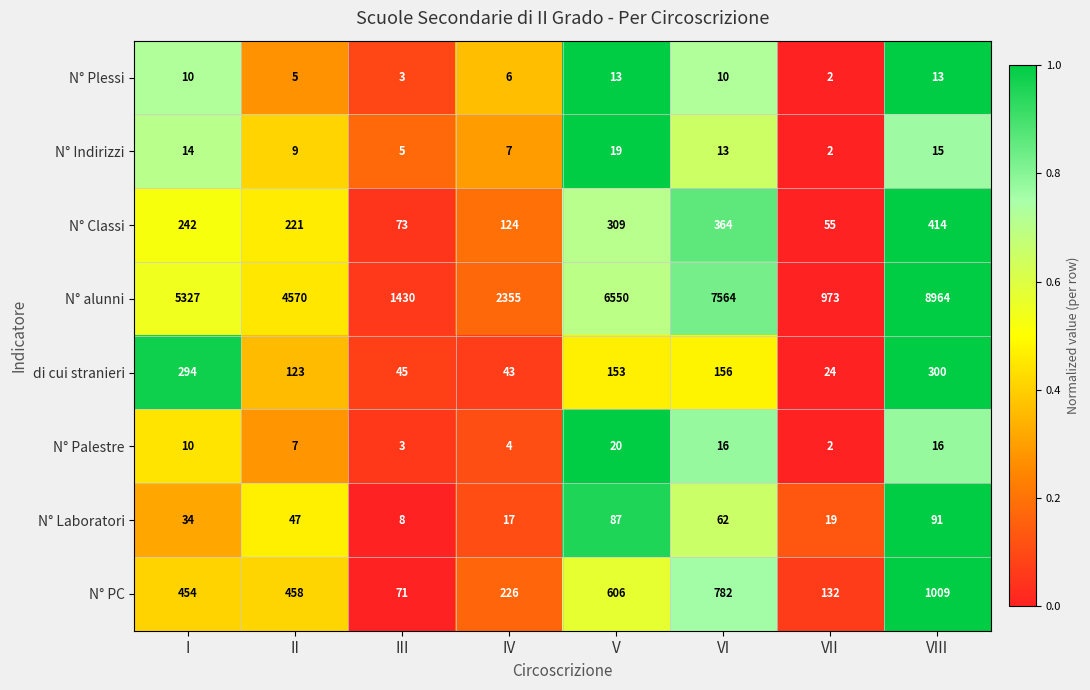

At which category is the sum across all series the highest?

VIII